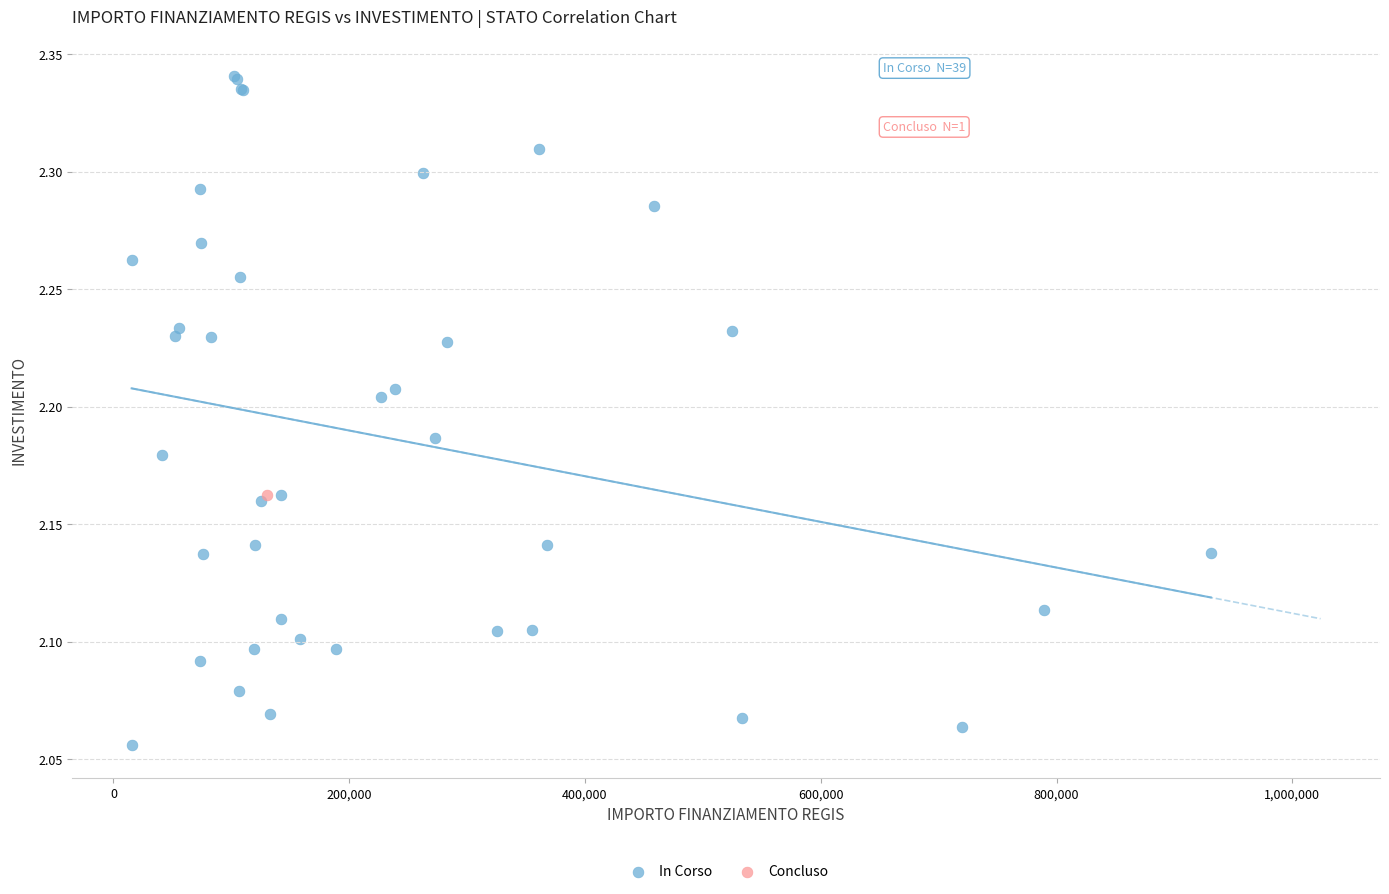

What are all the series names shown in the legend?

In Corso, Concluso